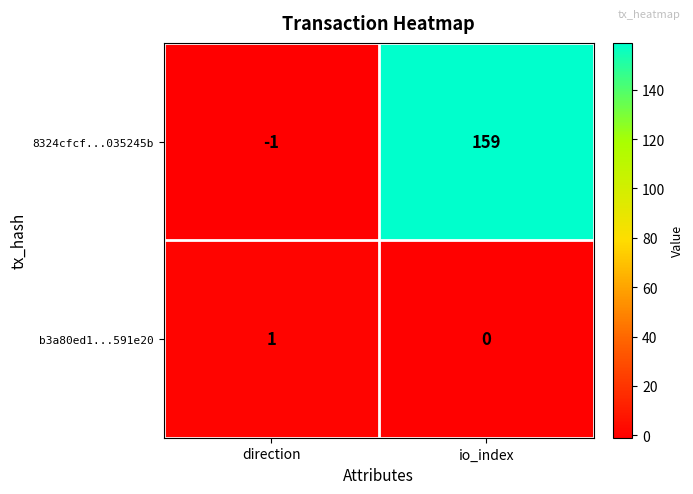

Which series changed the most between direction and io_index?

8324cfcf...035245b